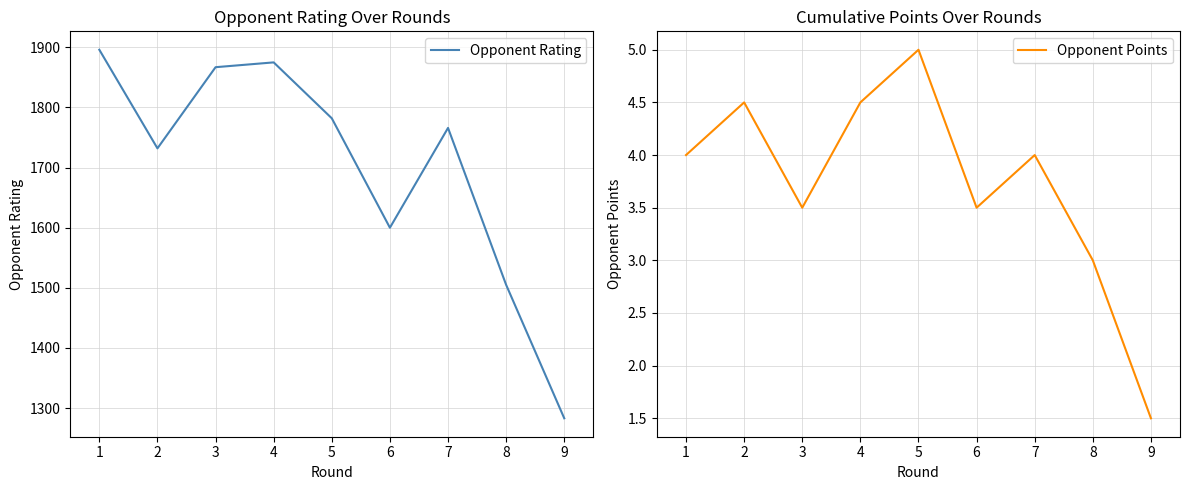

Reading right to left, extract all data points from this chart.

Opponent Rating: 9=1283.0	8=1505.0	7=1766.0	6=1600.0	5=1782.0	4=1875.0	3=1867.0	2=1732.0	1=1896.0
Opponent Points: 9=1.5	8=3.0	7=4.0	6=3.5	5=5.0	4=4.5	3=3.5	2=4.5	1=4.0